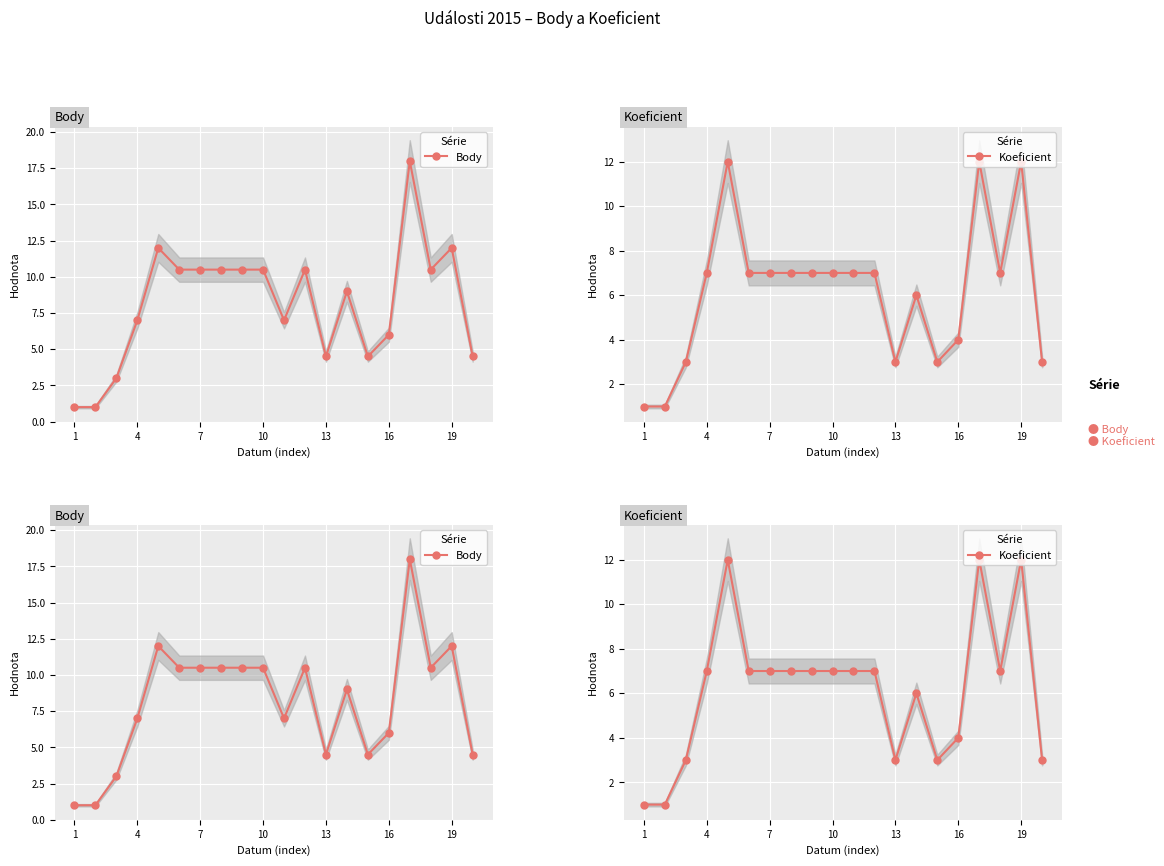

What is the sum of all Koeficient values?

123.0